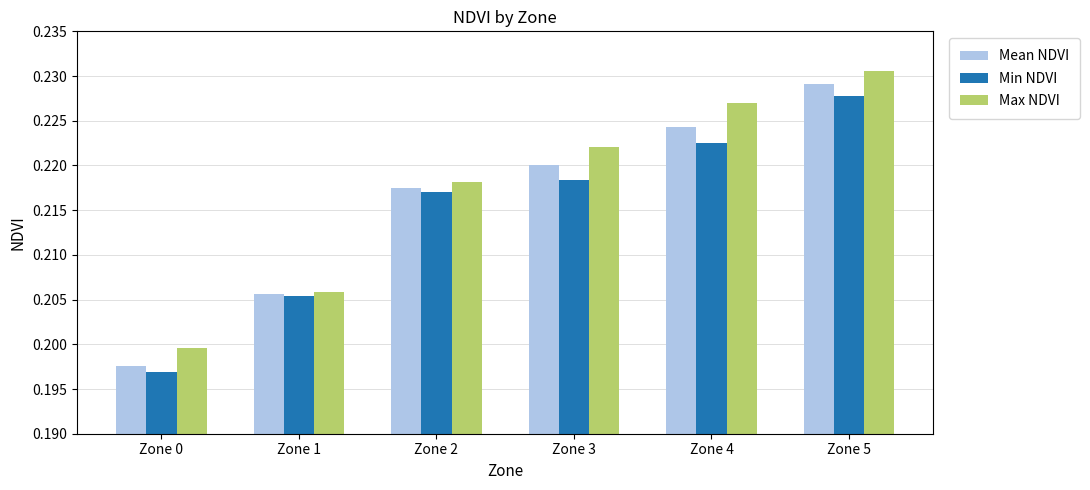

At which category does the chart reach its peak across all series?

Zone 5